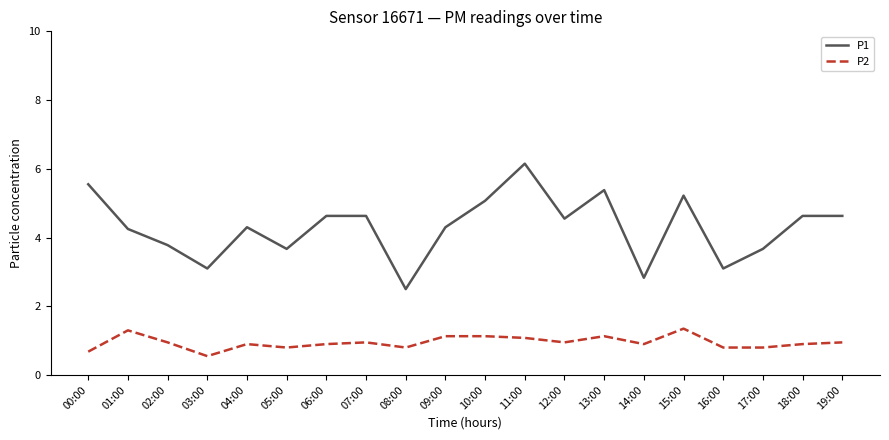

List the series in order of their overall mean, highest first.

P1, P2